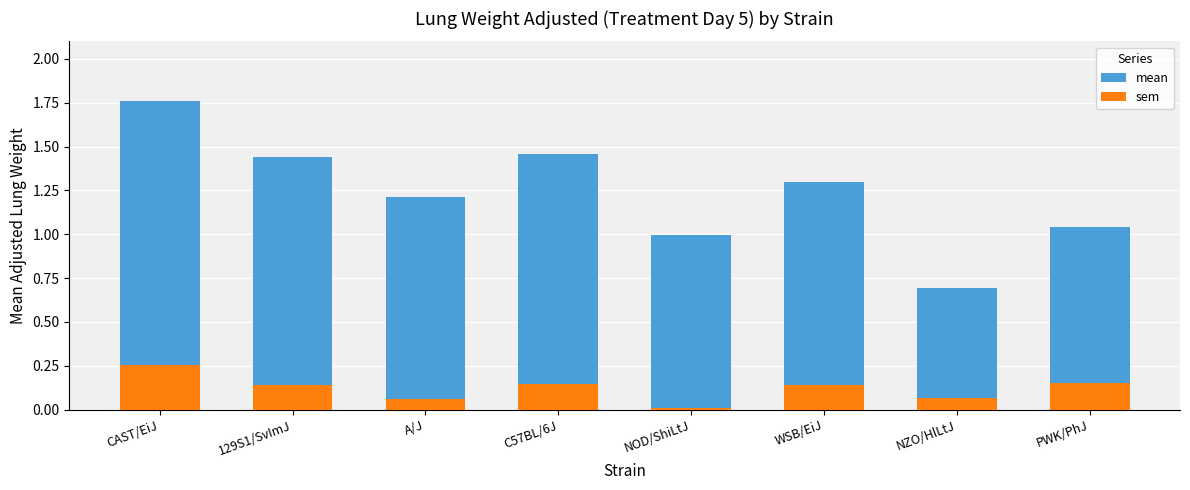

The mean series shows 0.4 at NOD/ShiLtJ. True or false?

False